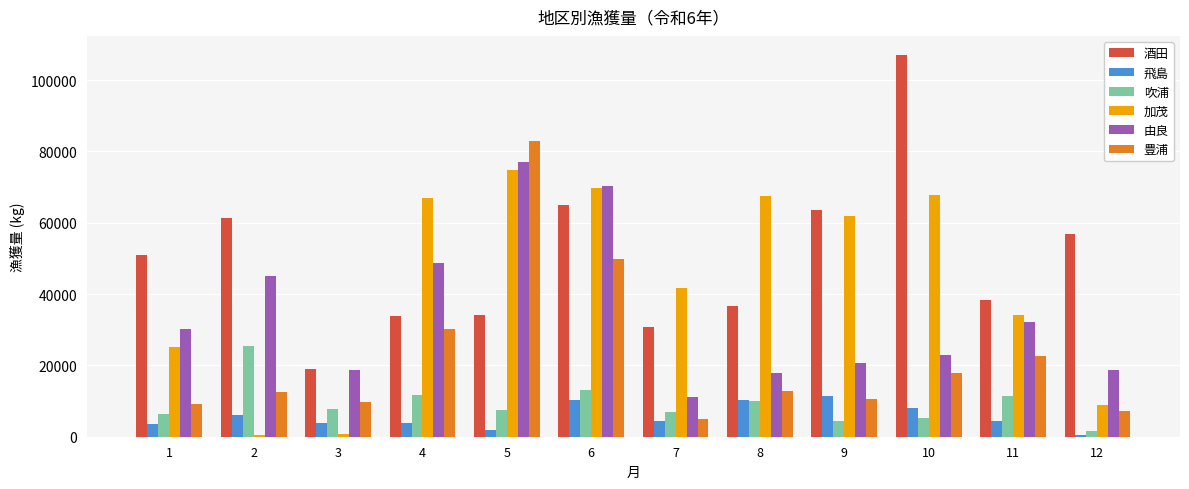

What is the minimum value shown in the chart?

432